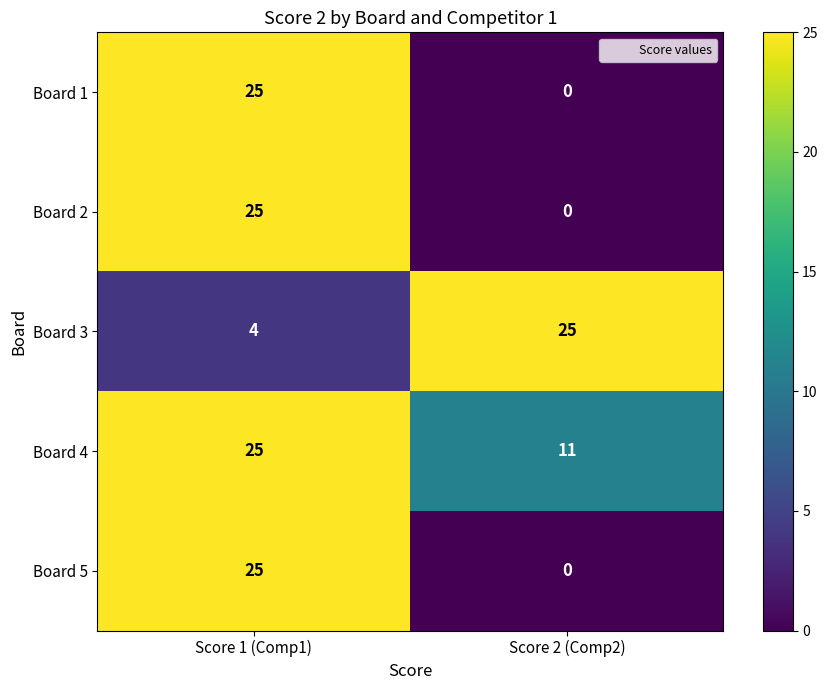

What is the maximum value shown in the chart?

25